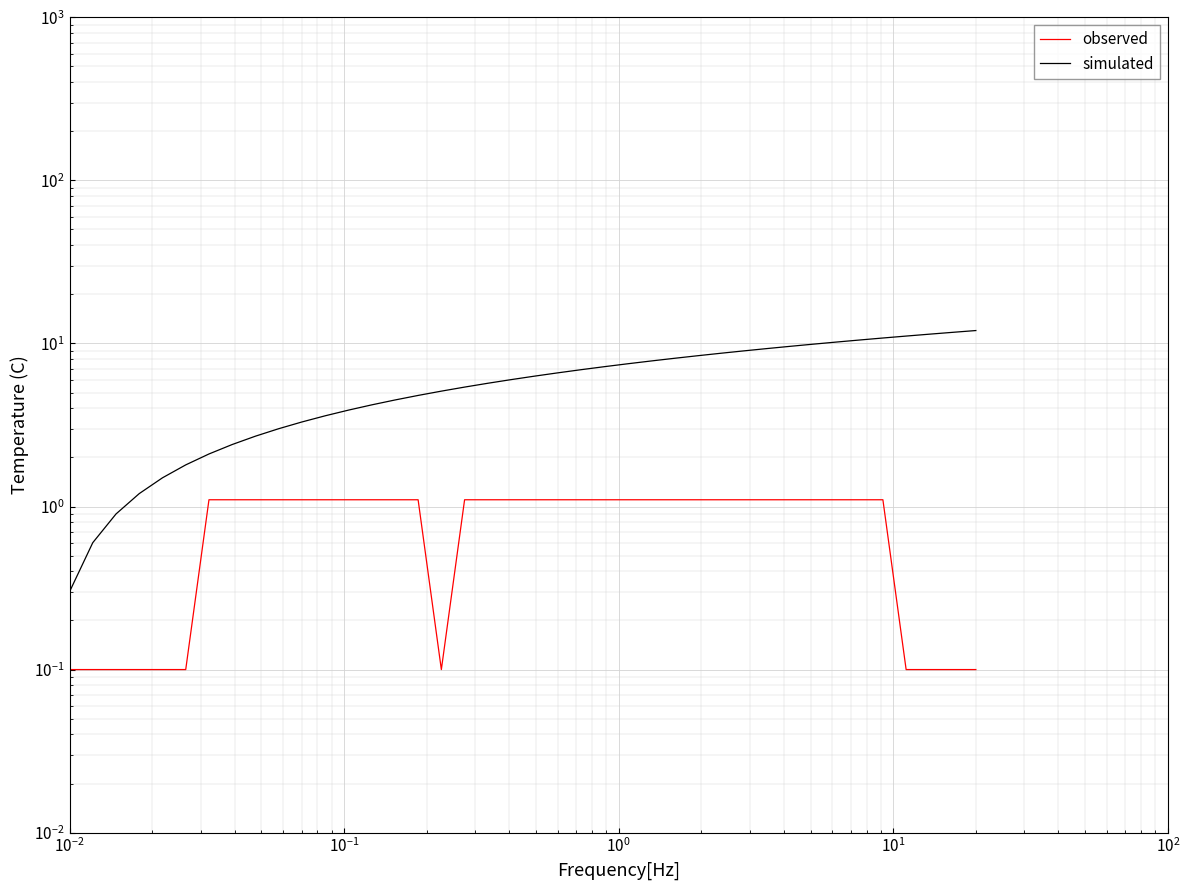

What is the value of the simulated point at the 21st from the left?

6.3